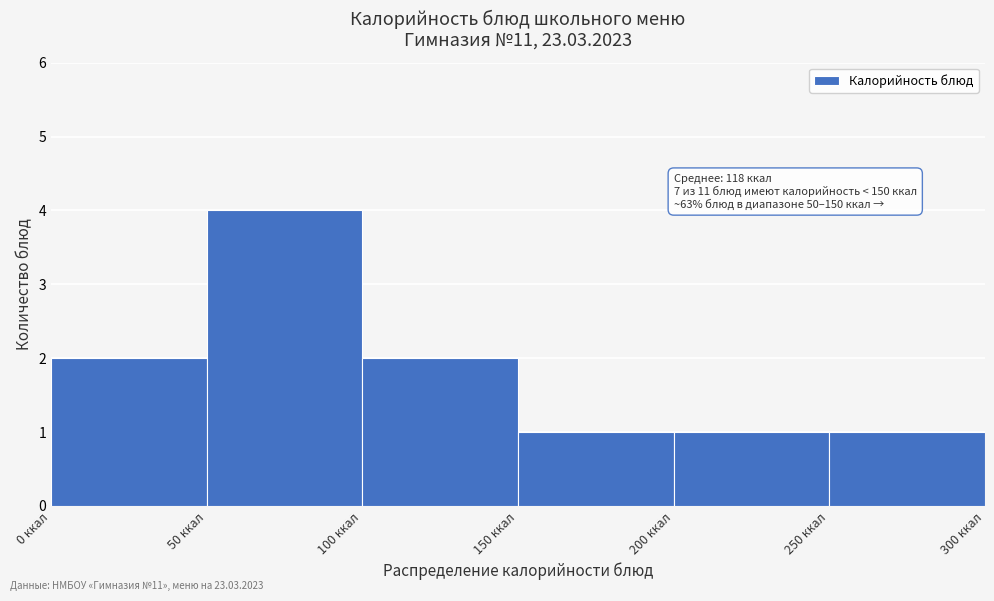

Over which range of the x-axis is the bar tallest?

50 to 100